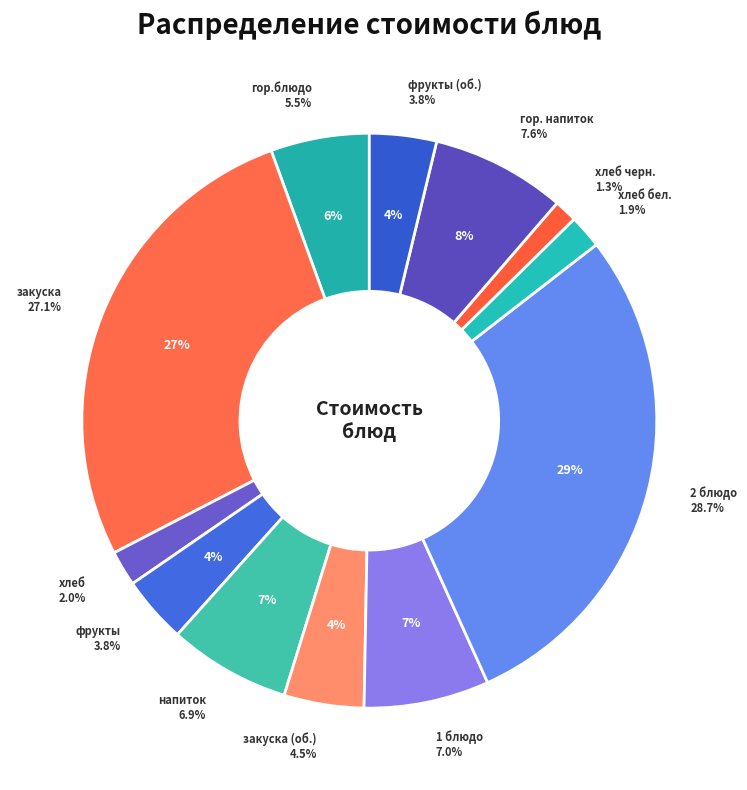

Do 2 блюдо (Обед) and хлеб черн. (Обед) together represent more than half of the pie?

No